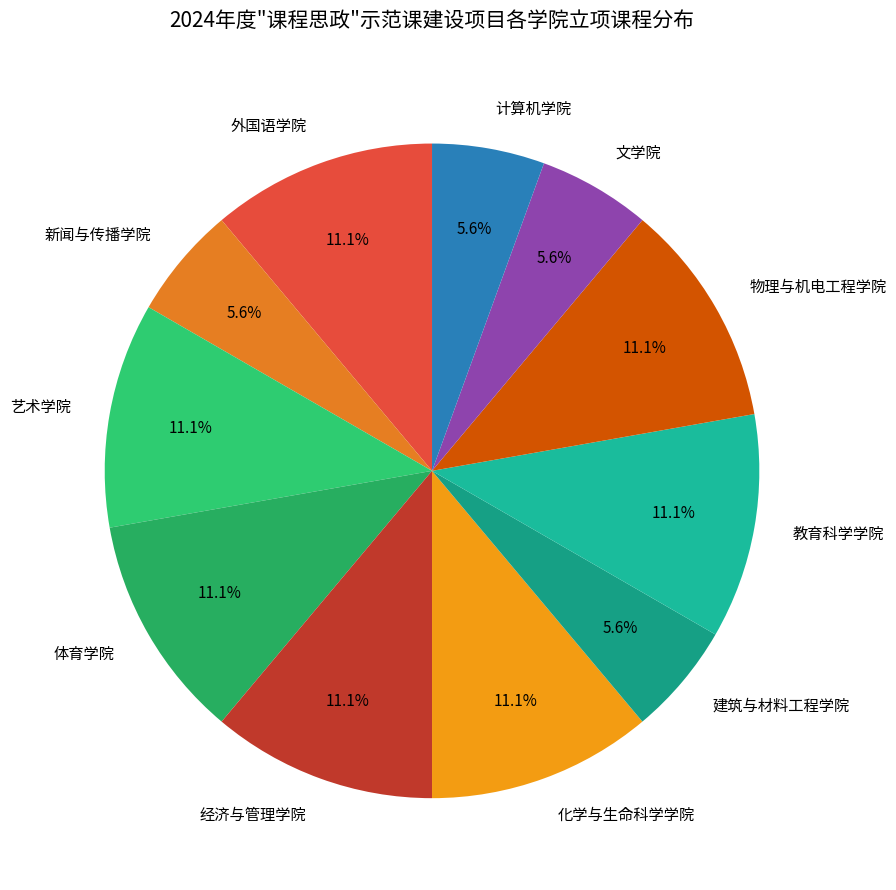

Do 艺术学院 and 经济与管理学院 together represent more than half of the pie?

No